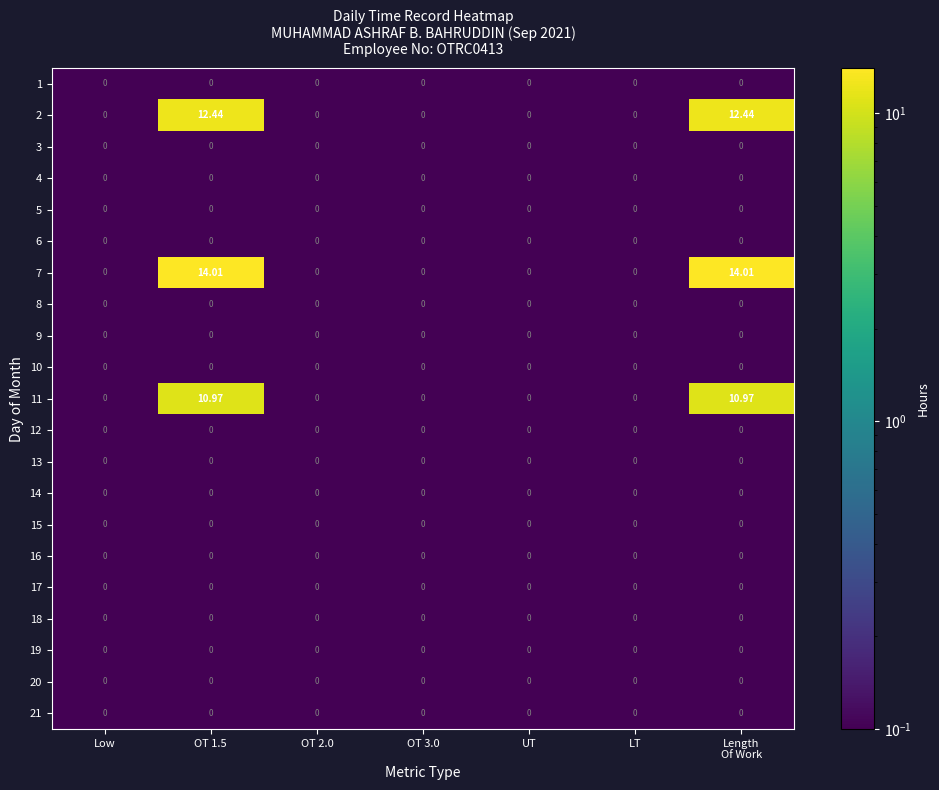

How many series are shown in this chart?

21